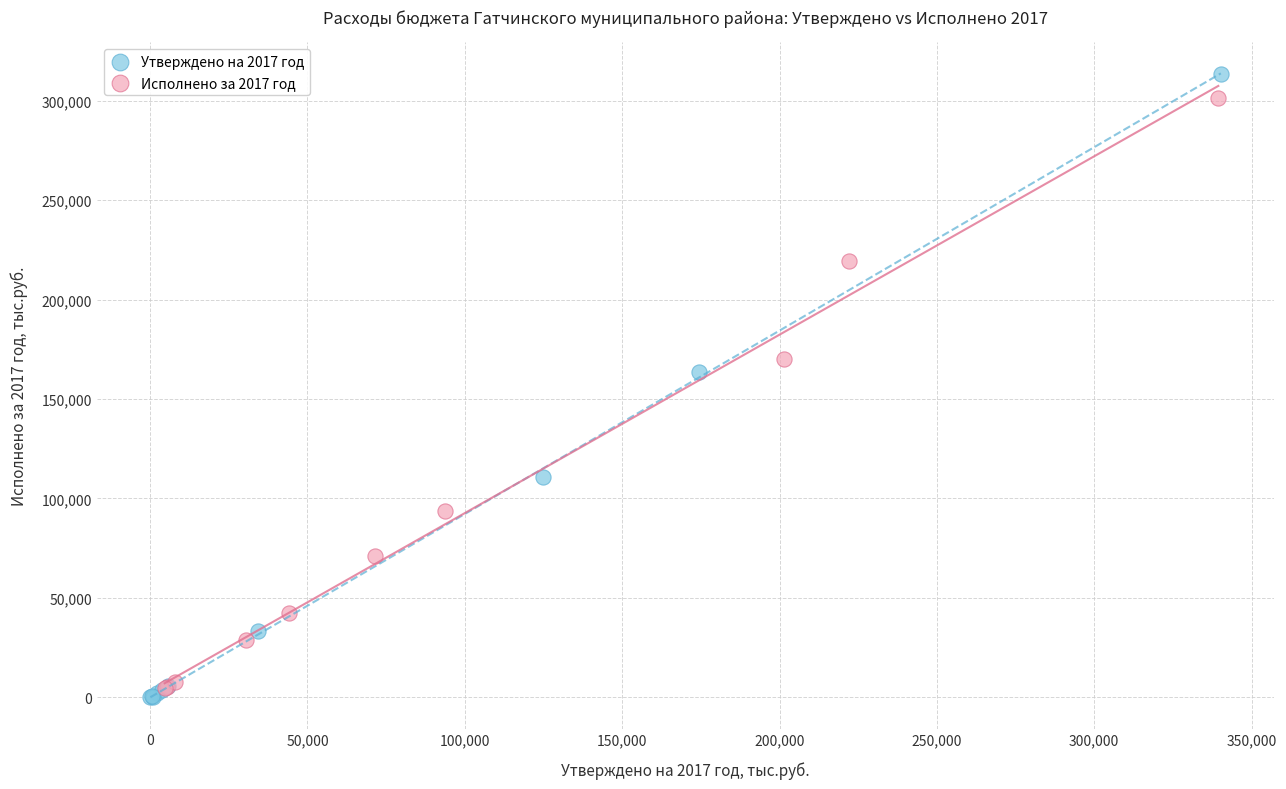

What are all the series names shown in the legend?

Утверждено на 2017 год, Исполнено за 2017 год